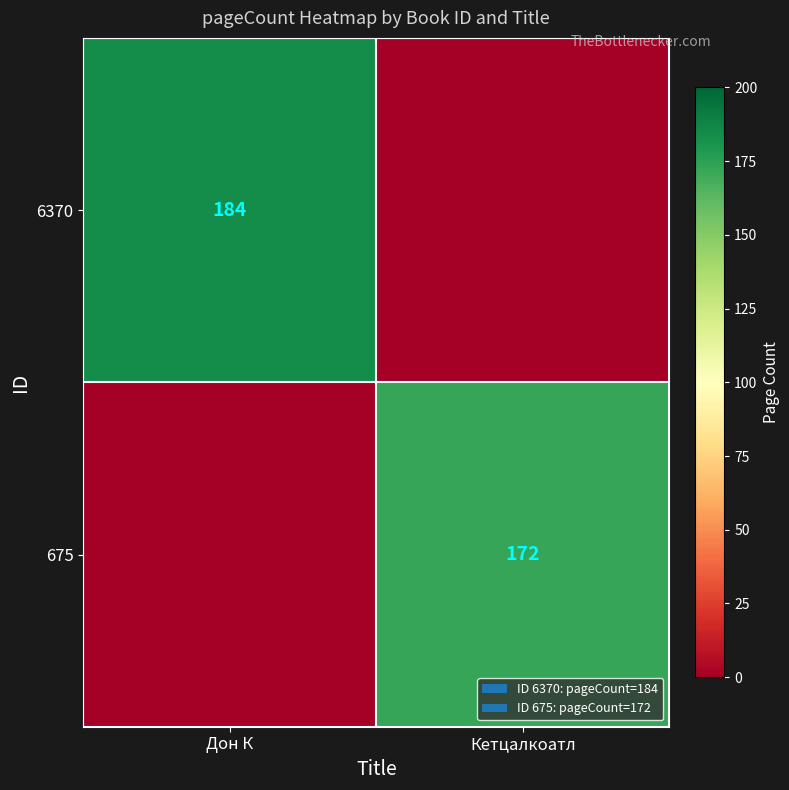

What is the maximum value shown in the chart?

184